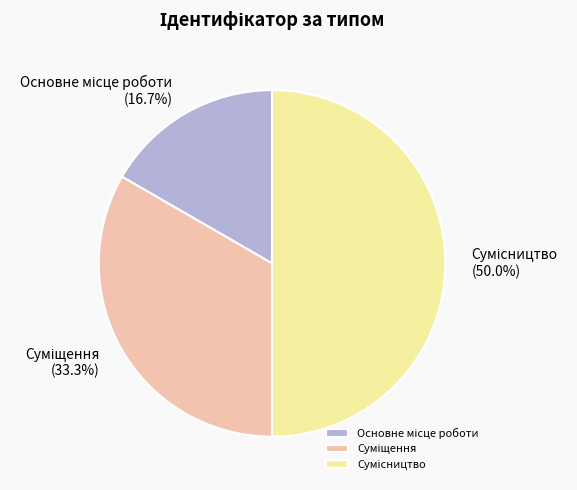

True or false: Сумісництво accounts for 43% of the total.

False